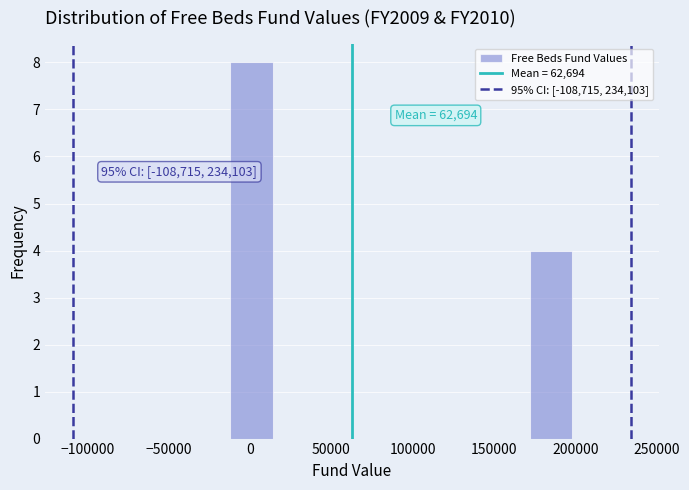

Over which range of the x-axis is the bar tallest?

-10000 to 15000